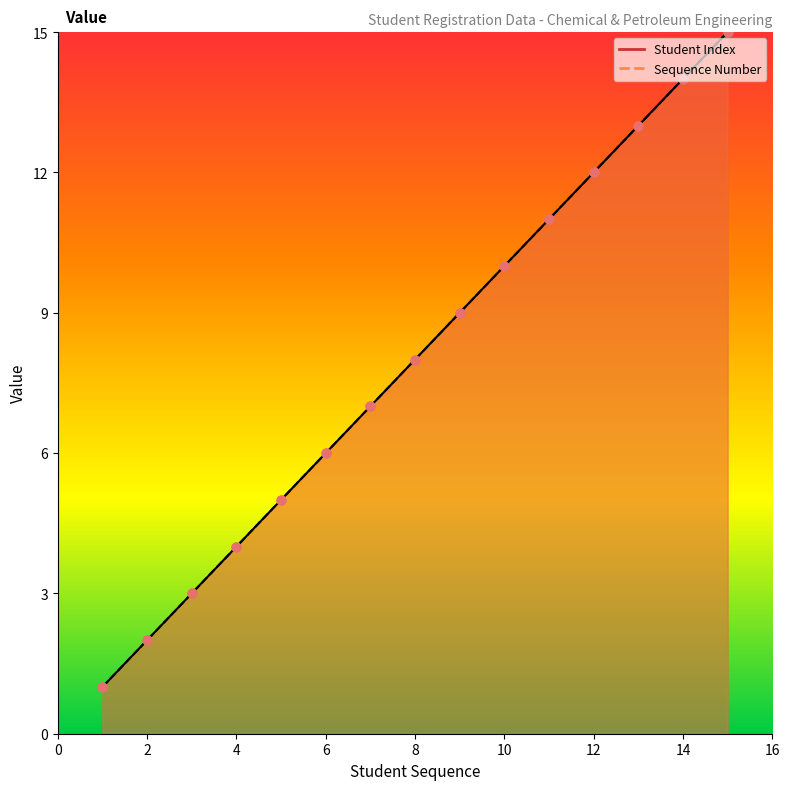

What are all the series names shown in the legend?

Student Index, Sequence Number